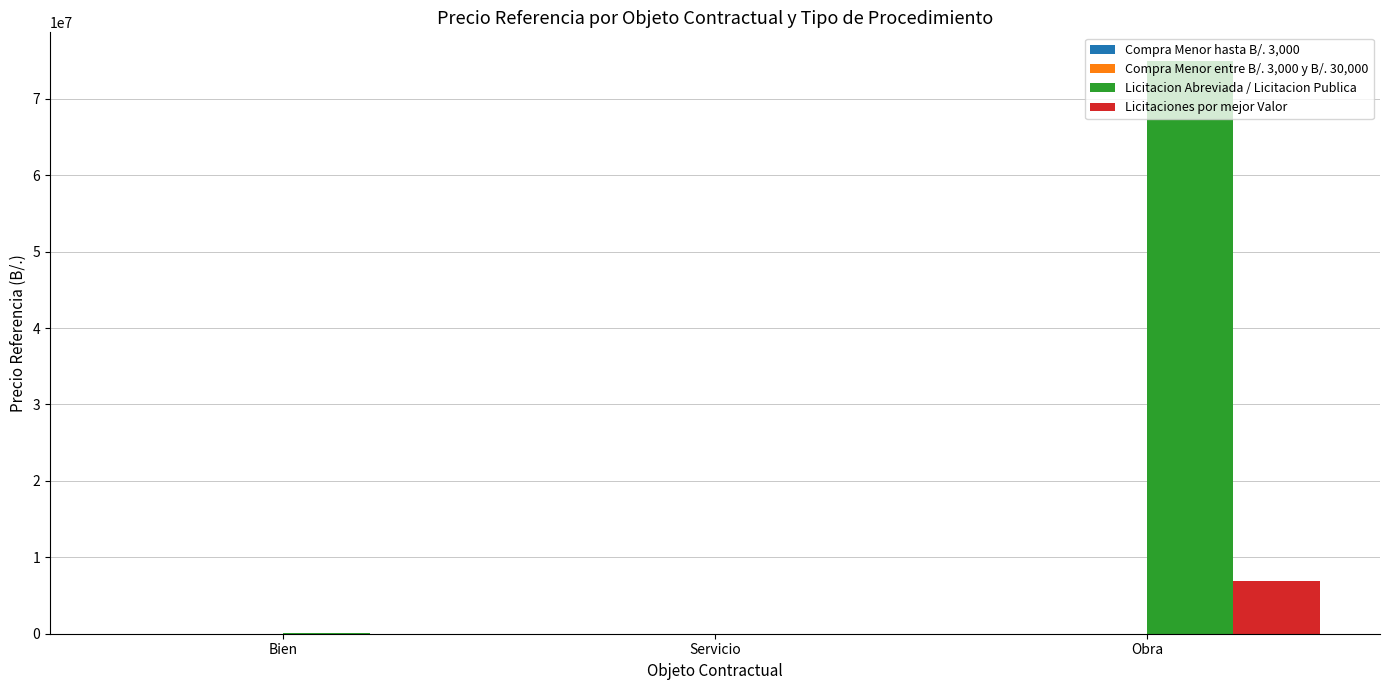

True or false: Licitacion Abreviada / Licitacion Publica has a value of 50547633.5 at Obra.

False